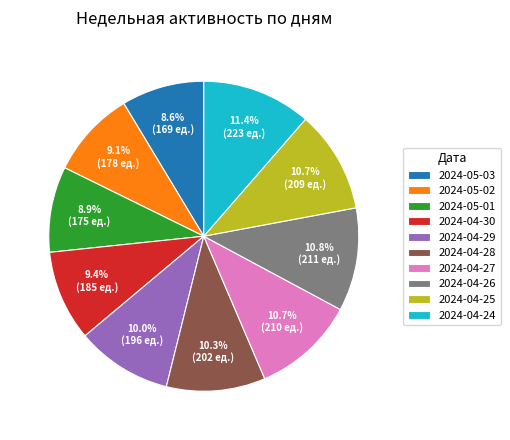

Is it true that 2024-05-01 is 9% of the pie?

True